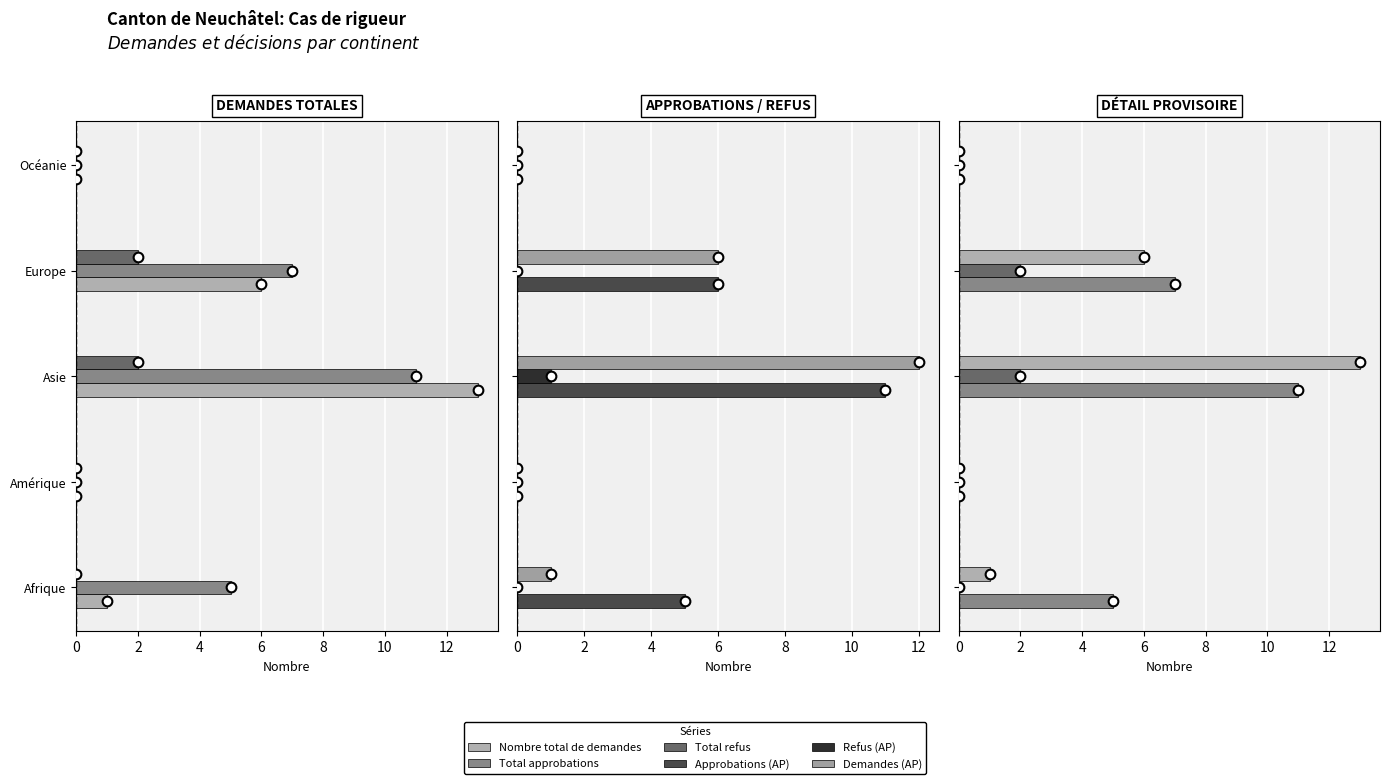

What are all the series names shown in the legend?

Nombre total de demandes, Total approbations, Total refus, Approbations (AP), Refus (AP), Demandes (AP)